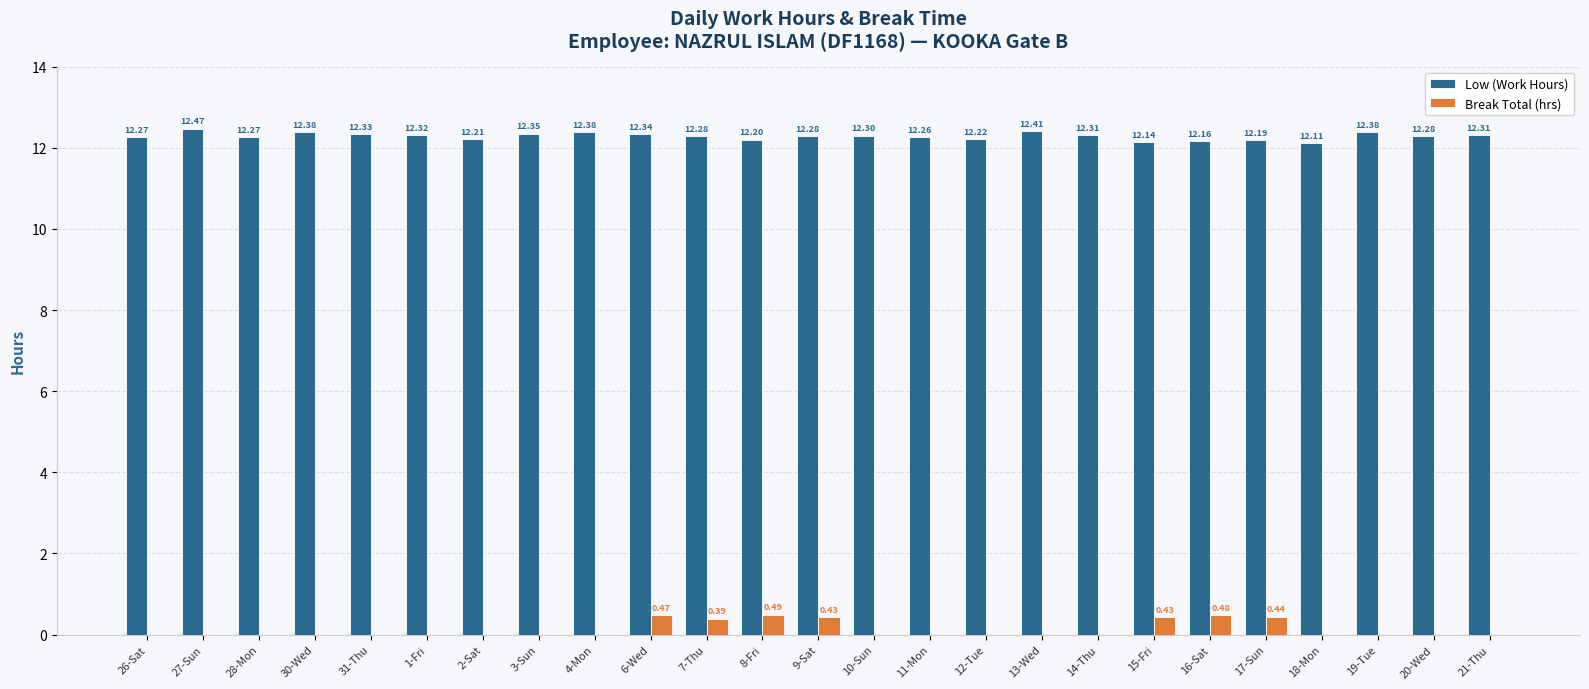

What is the sum of all Break Total (hrs) values?

3.1